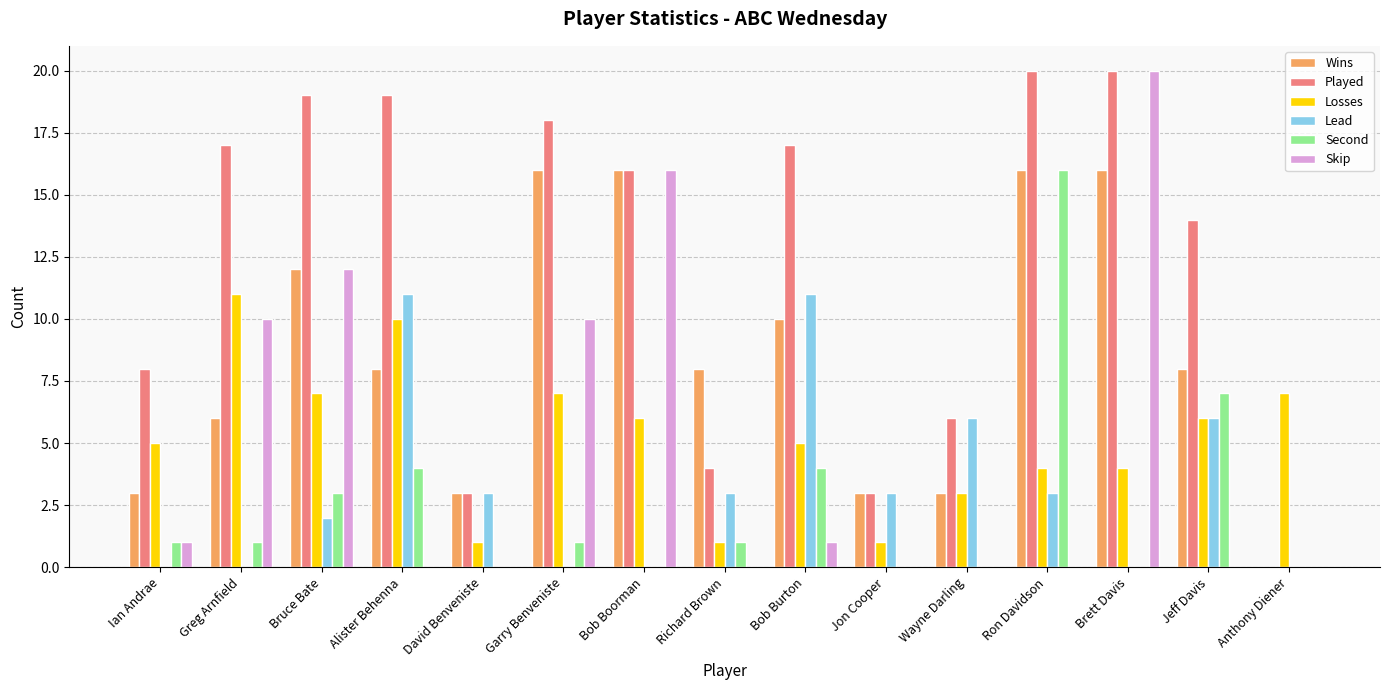

What is the sum of the Losses values at Jeff Davis and Richard Brown?

7